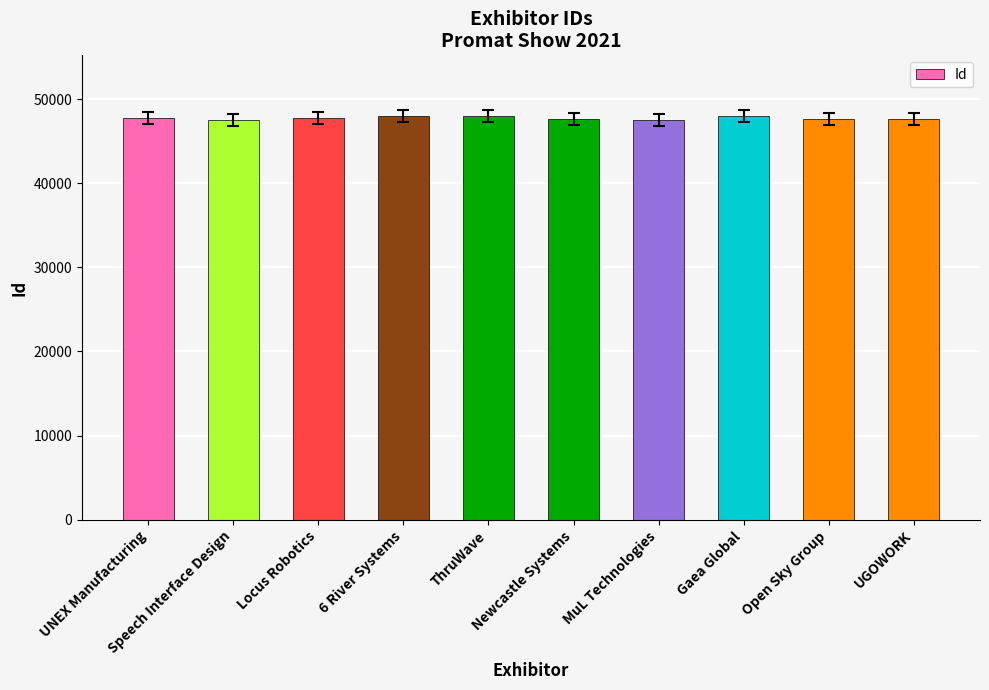

Is it true that the value at UNEX Manufacturing is 47780?

True